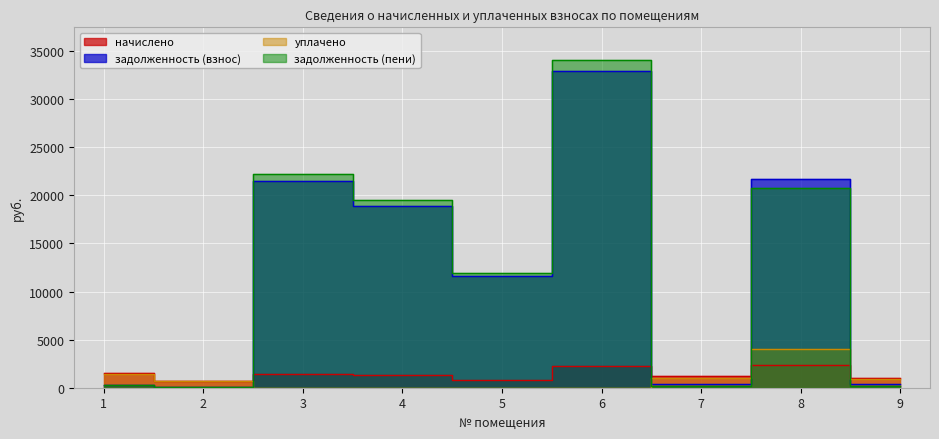

Which series has the largest total across all categories?

задолженность (пени)